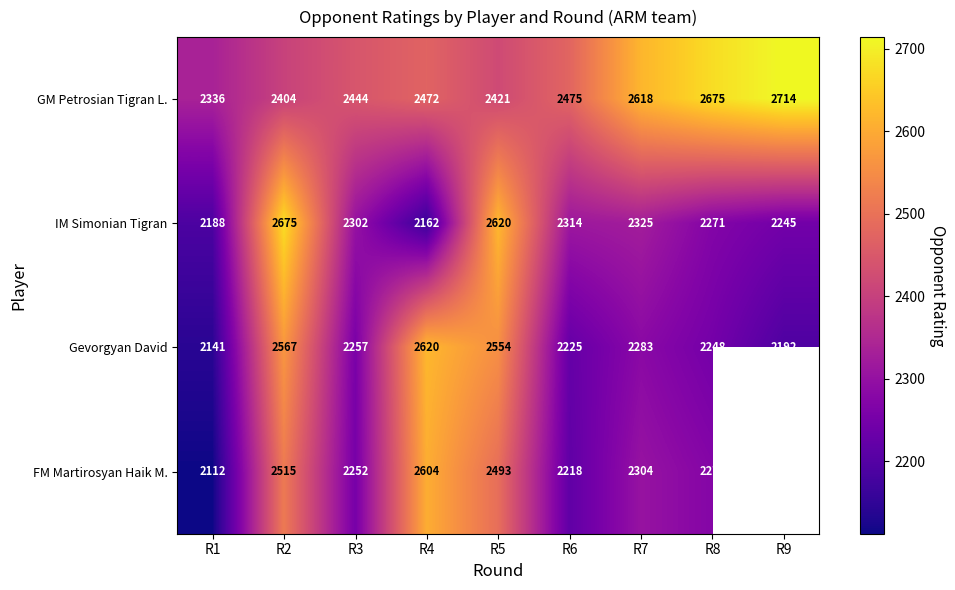

How many categories are shown in the chart?

9